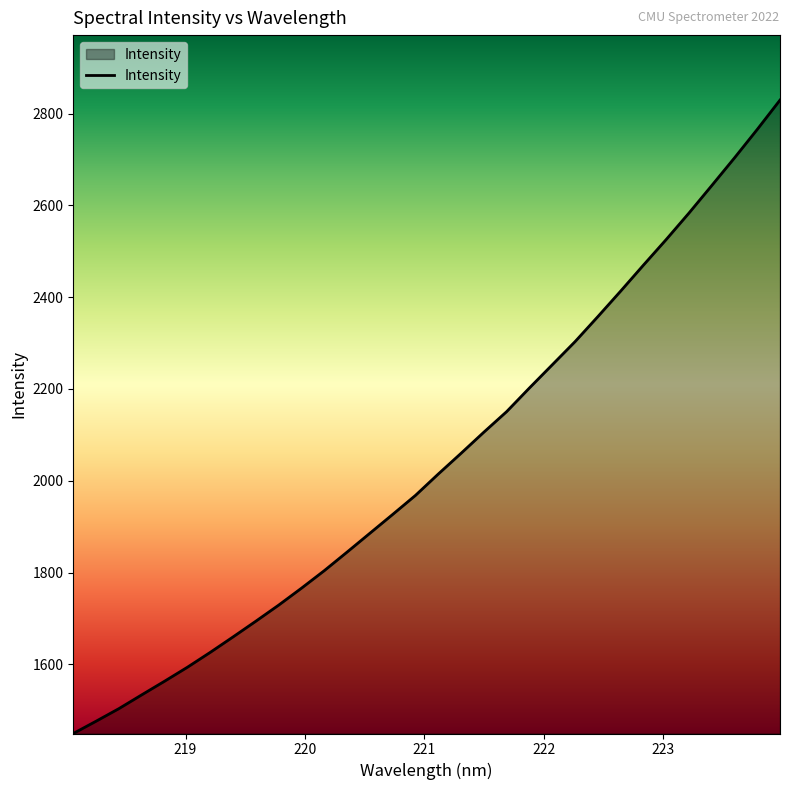

What is the greatest value displayed?

2829.3